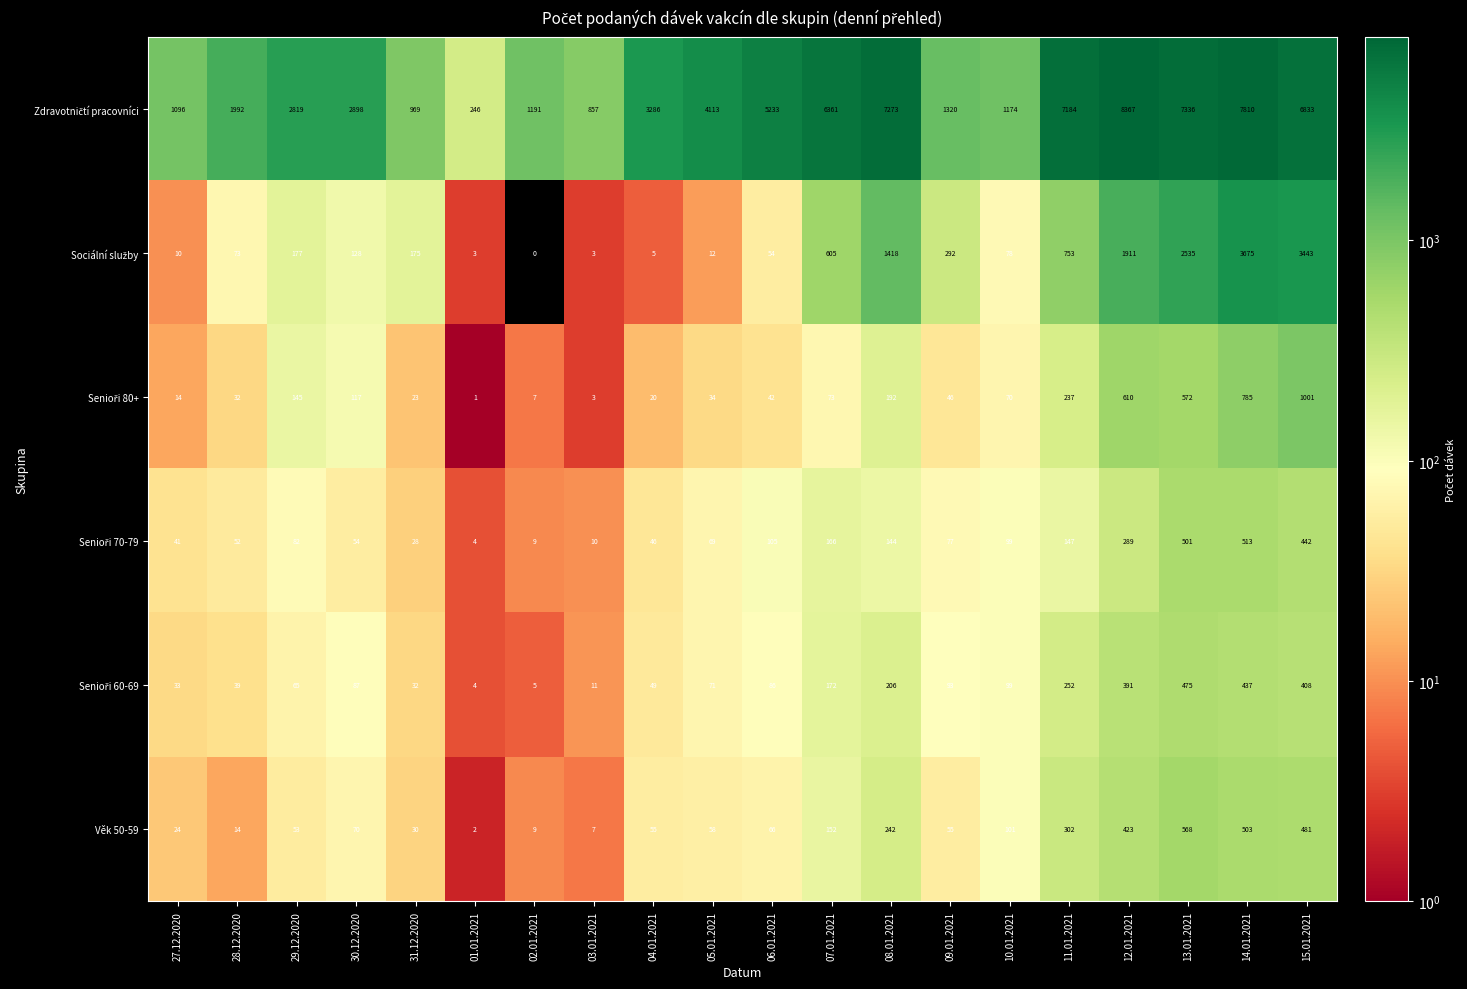

What is the total value across all series at 08.01.2021?

9475